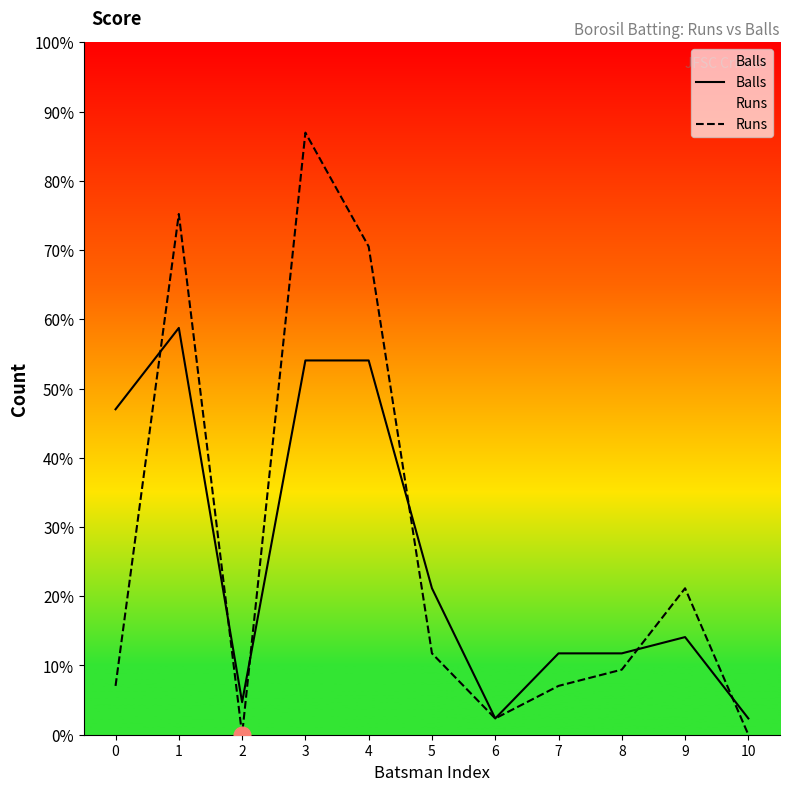

What is the sum of all Runs values?

124